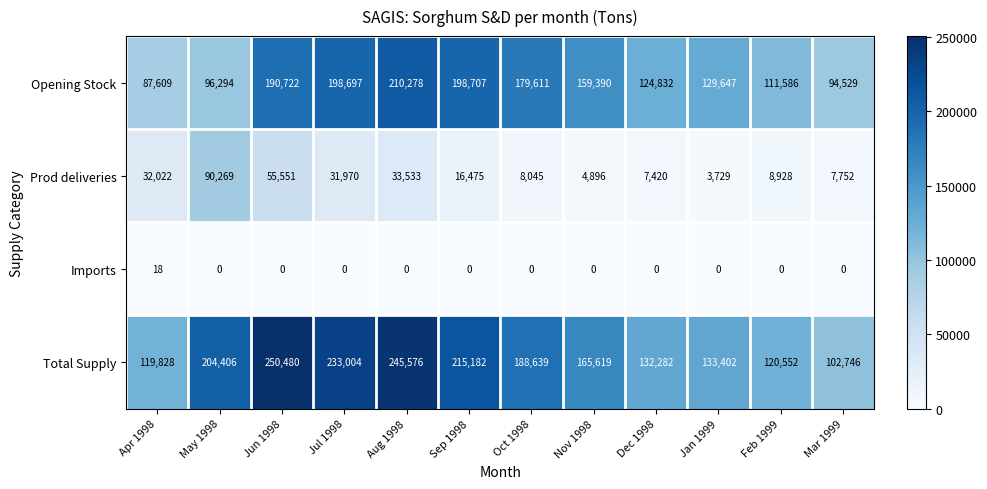

List the series in order of their peak value, lowest first.

Imports, Prod deliveries, Opening Stock, Total Supply